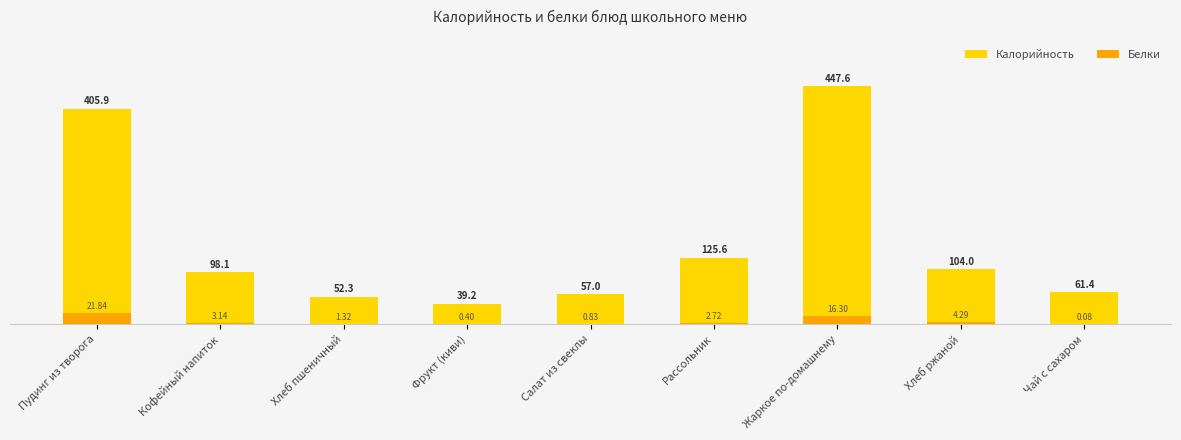

At which category does the chart reach its minimum across all series?

Чай с сахаром